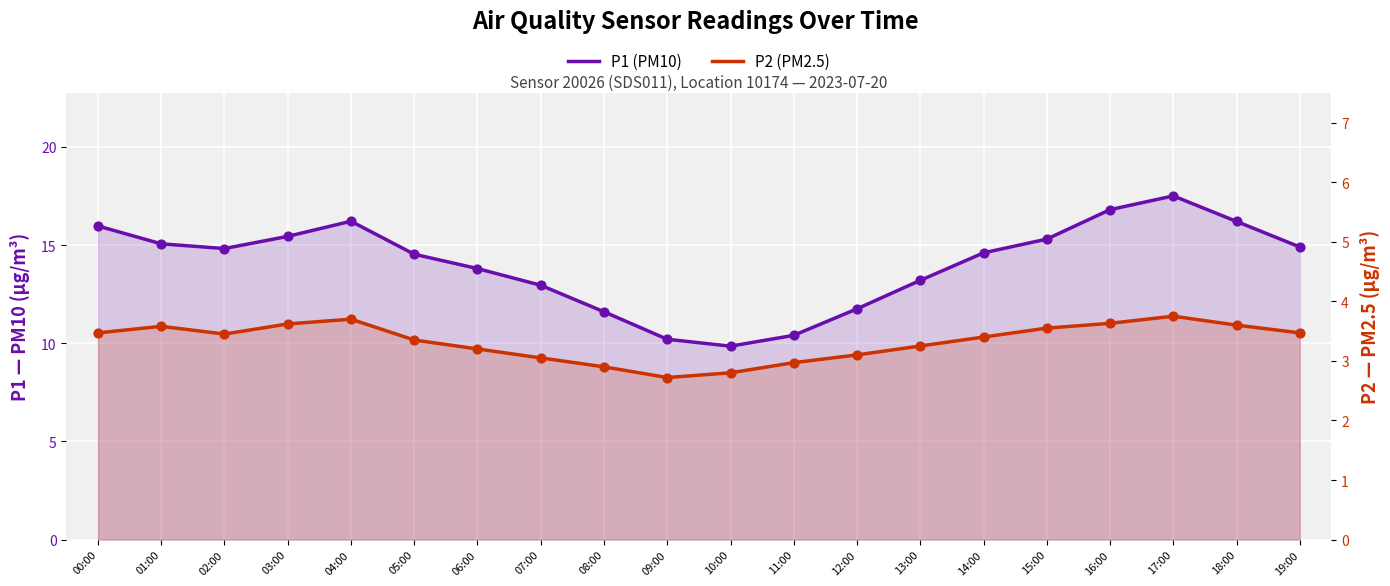

Which series has the largest total across all categories?

P1 (PM10)